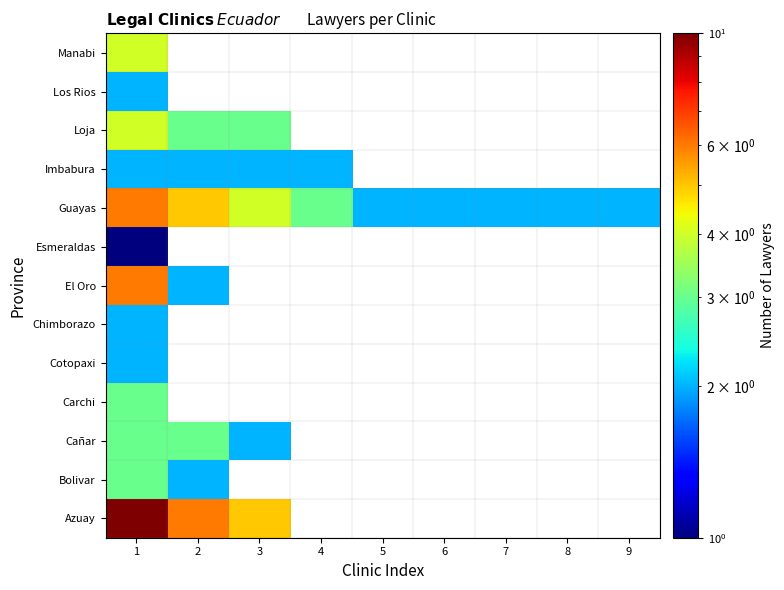

List the series in order of their peak value, highest first.

Azuay, El Oro, Guayas, Loja, Manabi, Bolivar, Cañar, Carchi, Cotopaxi, Chimborazo, Imbabura, Los Rios, Esmeraldas